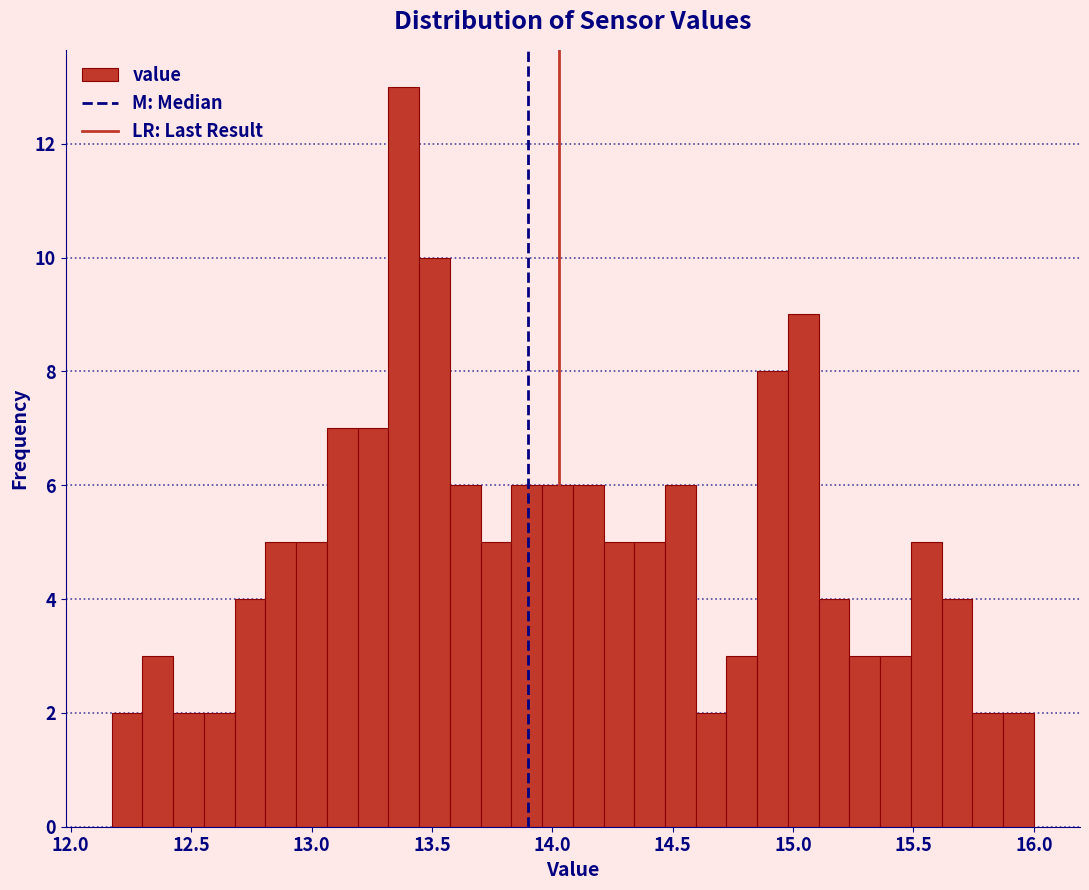

Around what value on the x-axis is the tallest bar? Give the approximate position of its centre, as read against the axis.

13.40